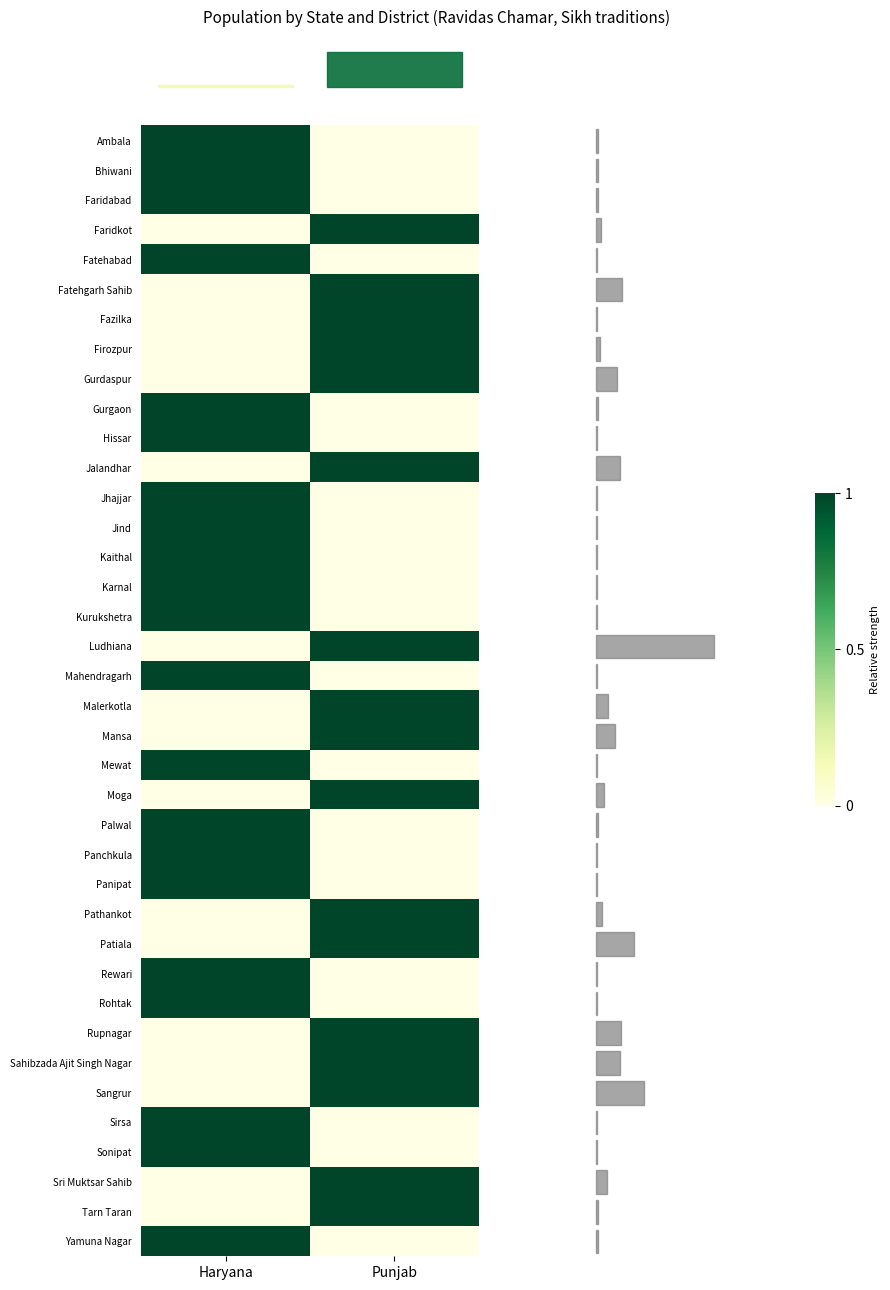

At how many categories does at least one series exceed 0?

2